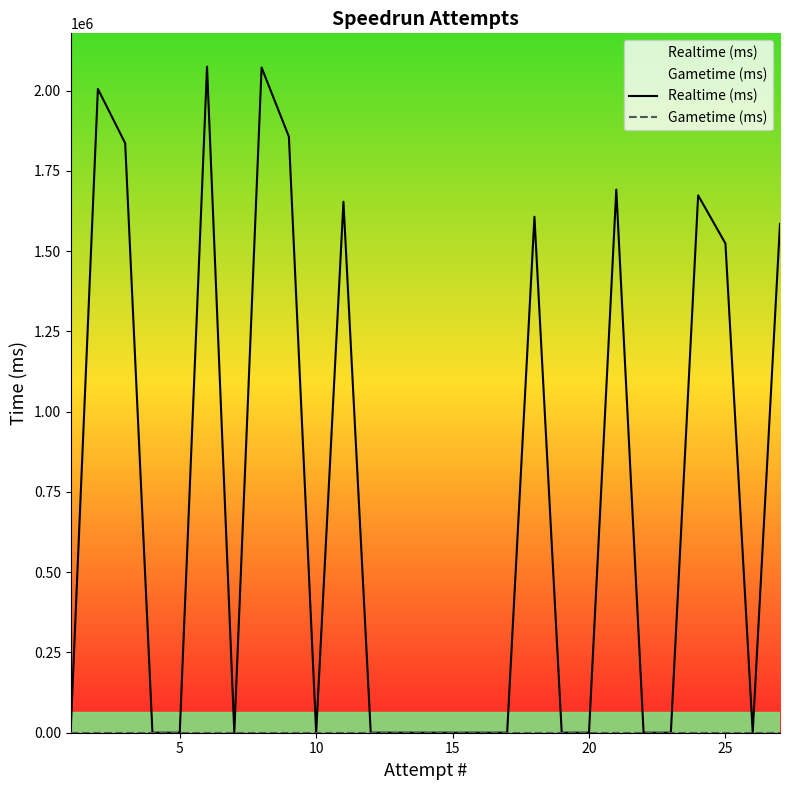

Which series has the widest spread of values?

Realtime (ms)